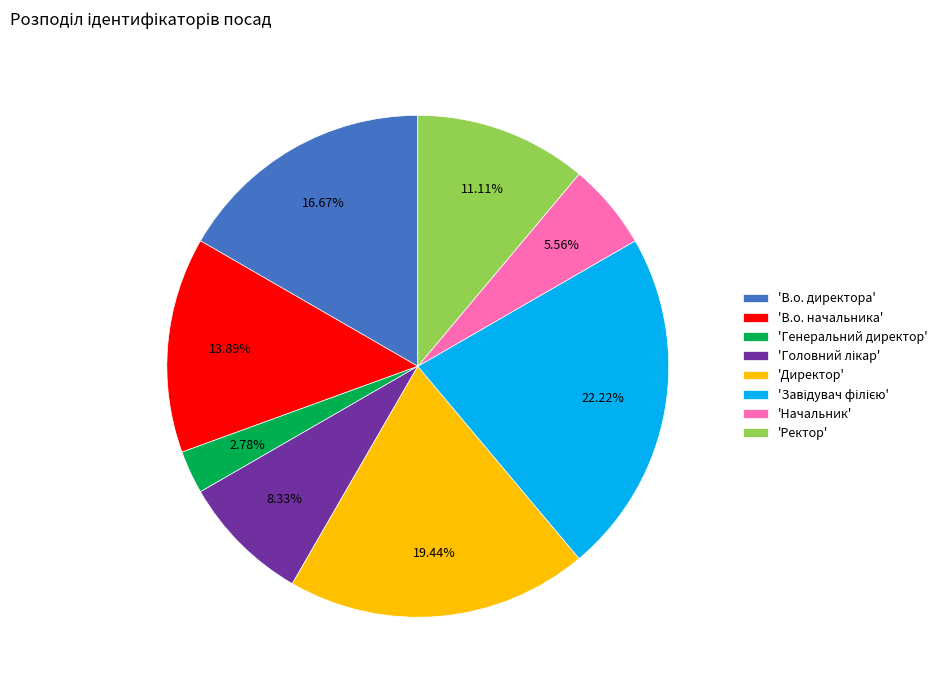

Does 'Генеральний директор' account for over 50% of the chart?

No